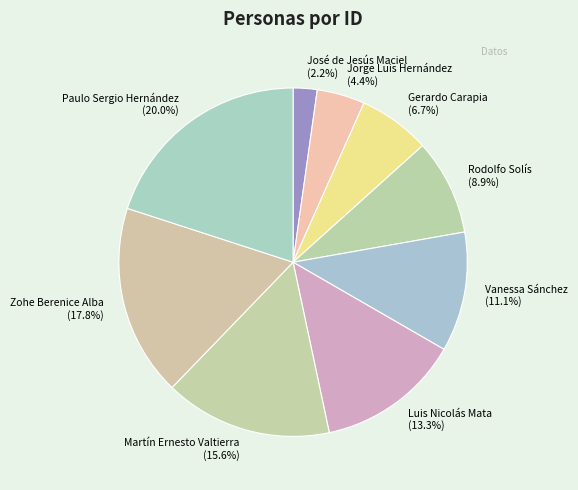

Rank the categories by value from lowest to highest.

José de Jesús Maciel, Jorge Luis Hernández, Gerardo Carapia, Rodolfo Solís, Vanessa Sánchez, Luis Nicolás Mata, Martín Ernesto Valtierra, Zohe Berenice Alba, Paulo Sergio Hernández